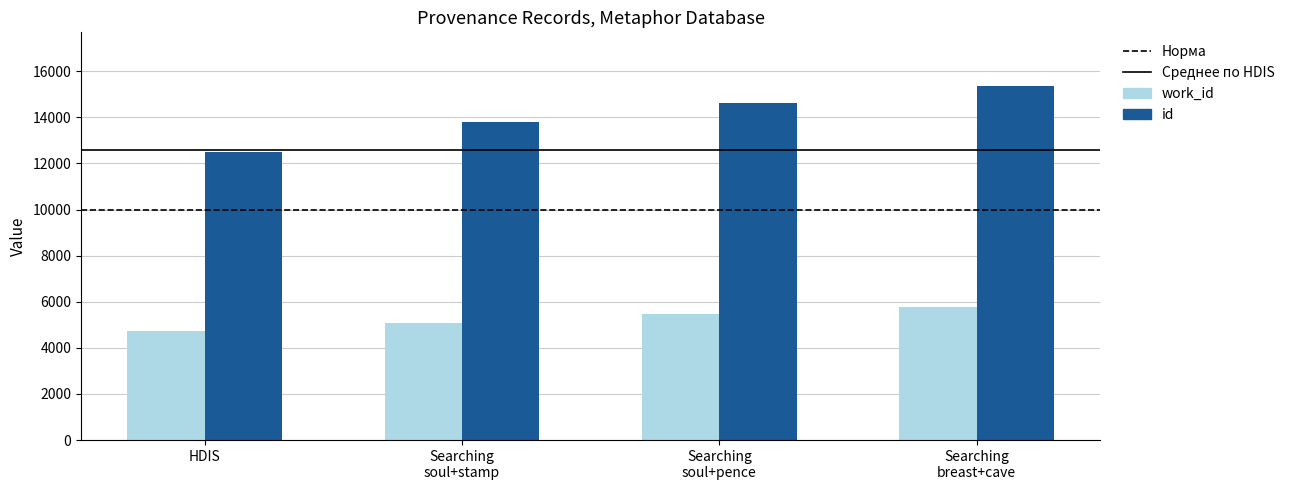

Rank the categories by work_id value from highest to lowest.

Searching
breast+cave, Searching
soul+pence, Searching
soul+stamp, HDIS